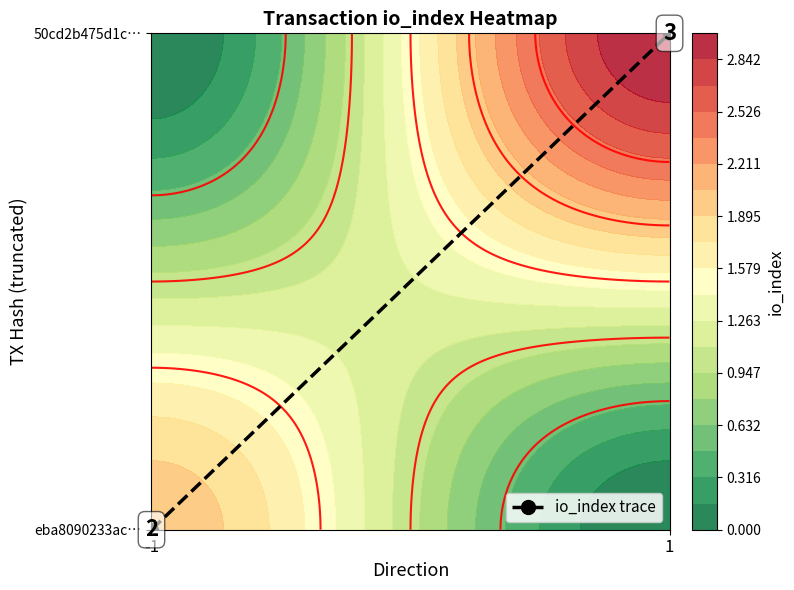

What is the sum of the values at -1 and 1?

1